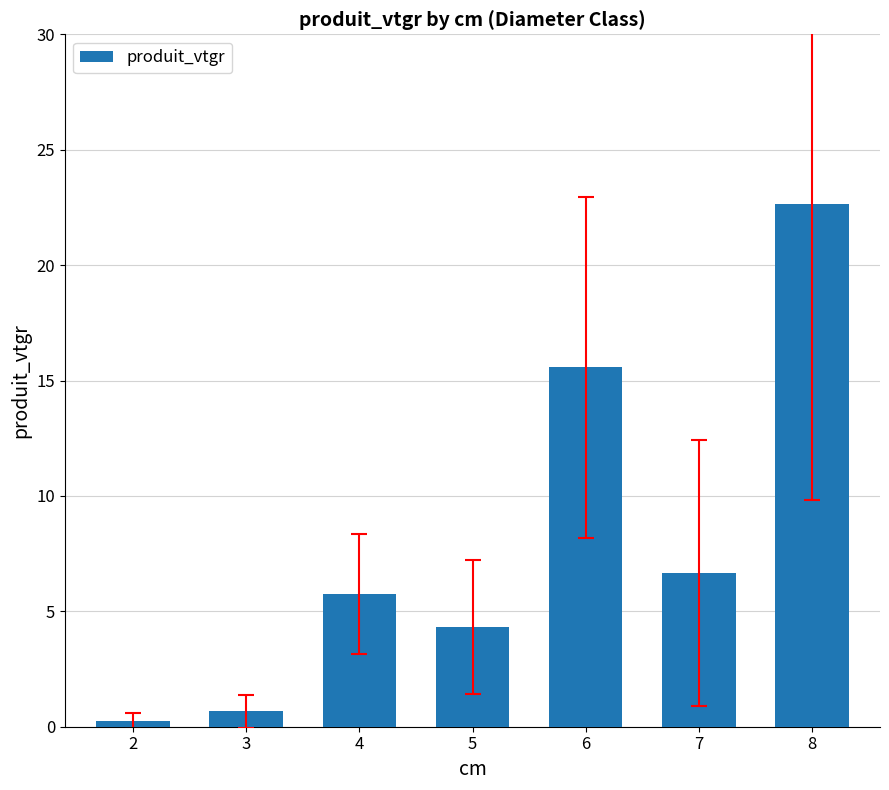

Count the number of categories in the chart.

7